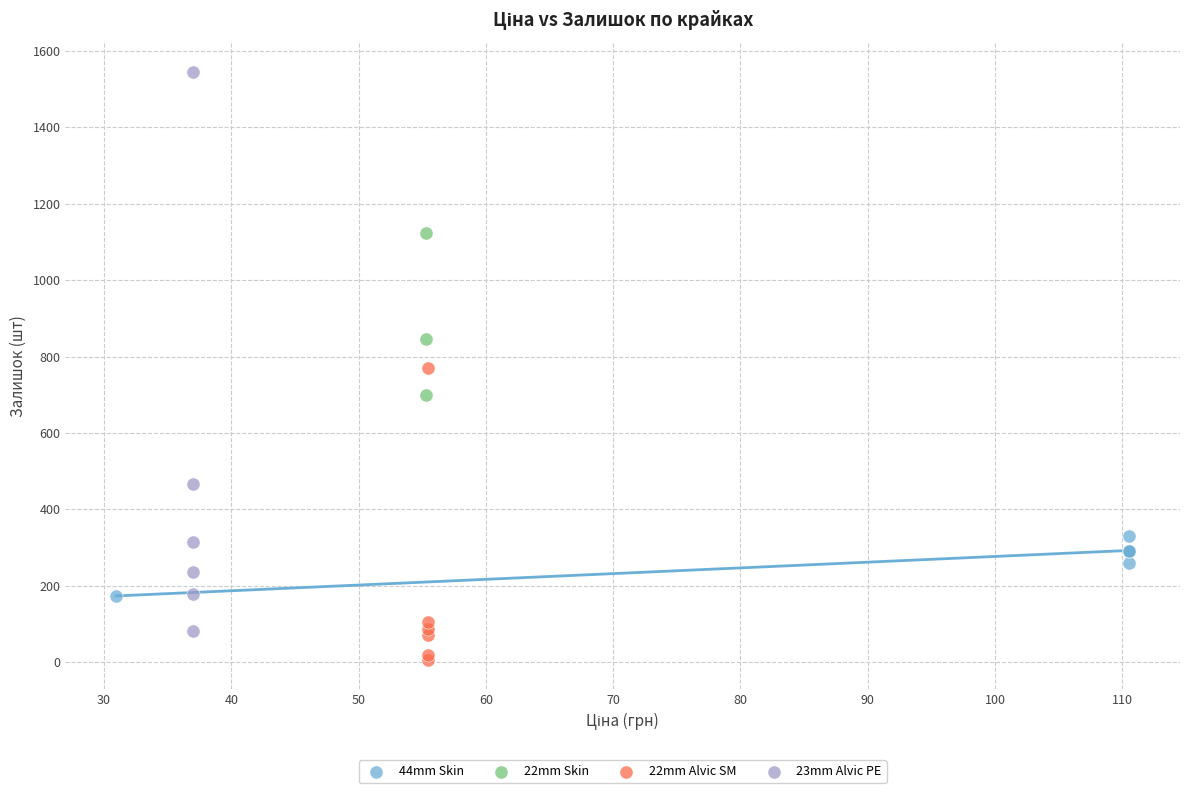

Which series contains the lowest Y value?

22mm Alvic SM